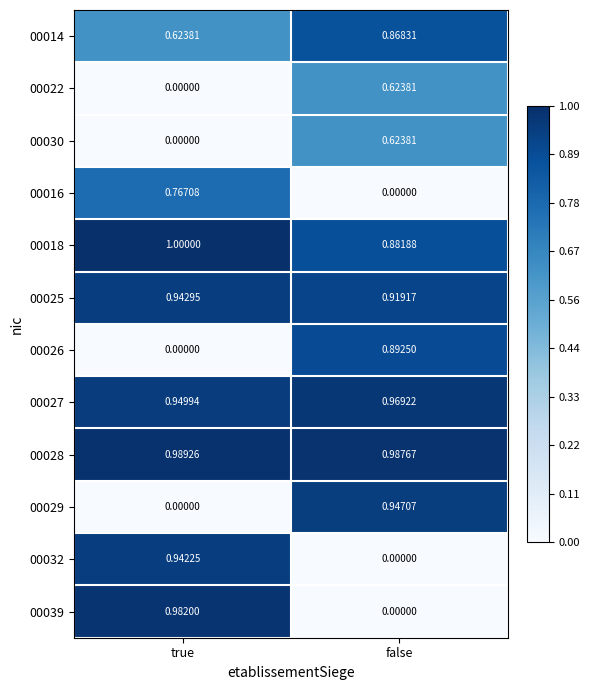

List the labels in order of 00032 value, smallest first.

false, true